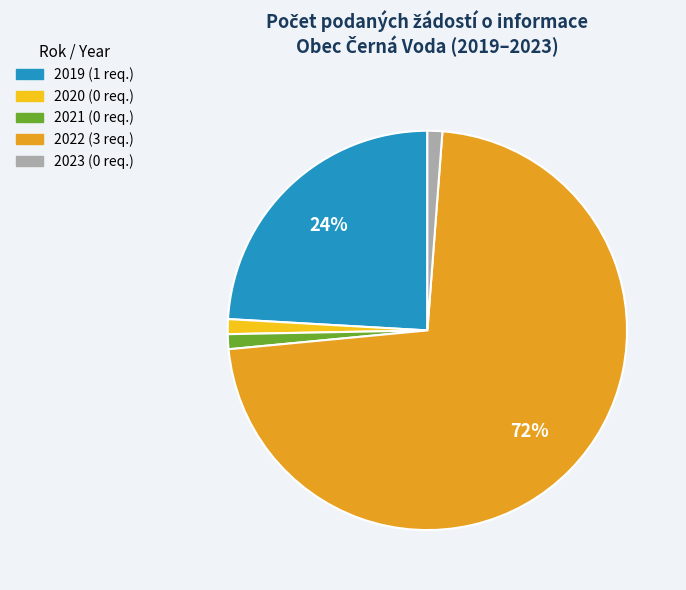

To the nearest percent, what is the combined percentage of 2019 and 2020?

25%